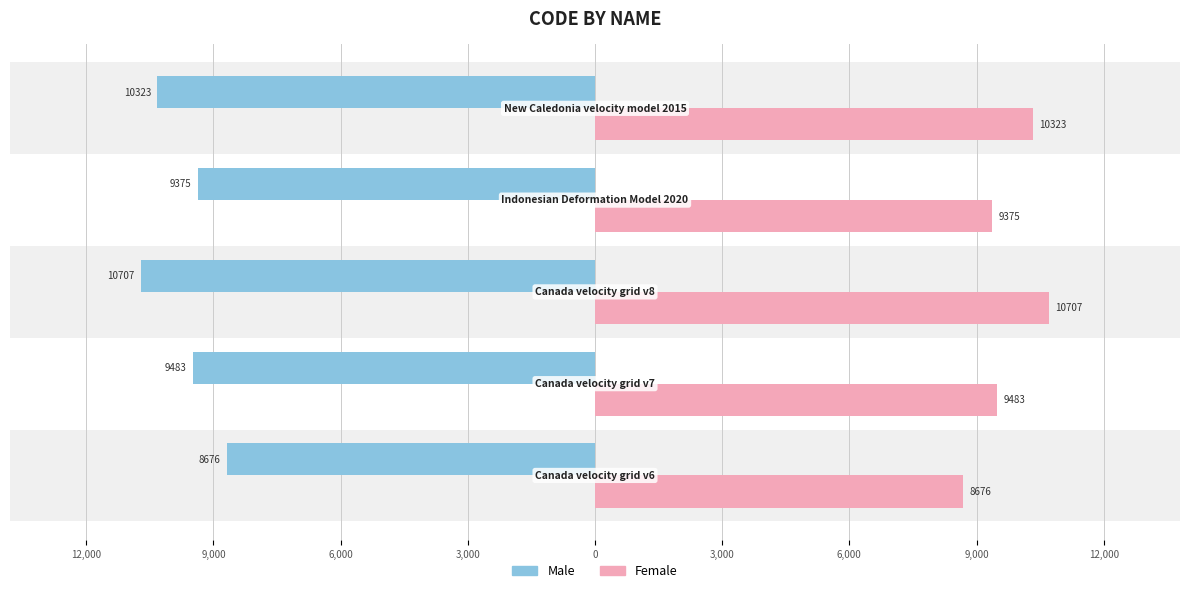

Reading right to left, extract all data points from this chart.

Male: -10323	-9375	-10707	-9483	-8676
Female: 10323	9375	10707	9483	8676